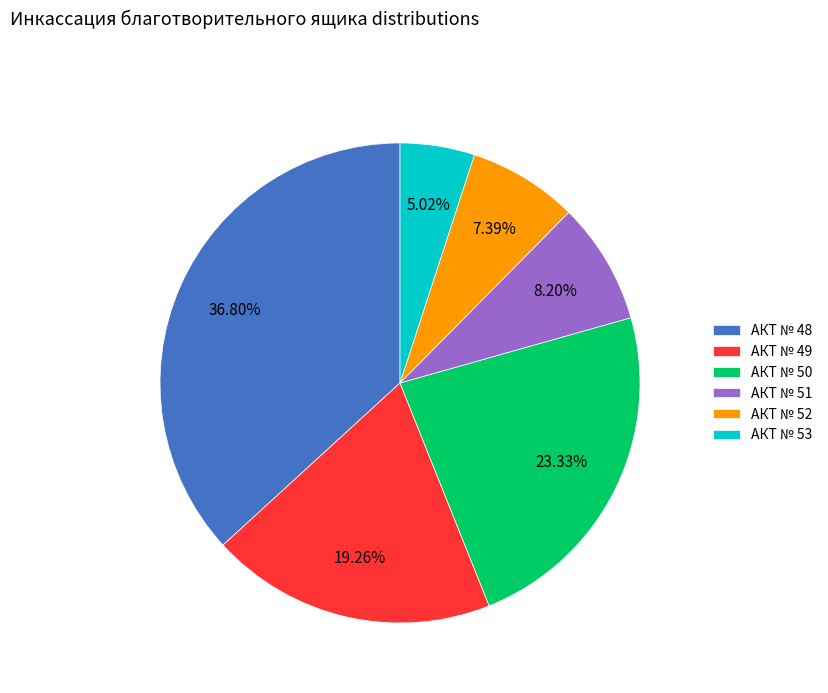

Does АКТ № 48 represent more than half of the total?

No